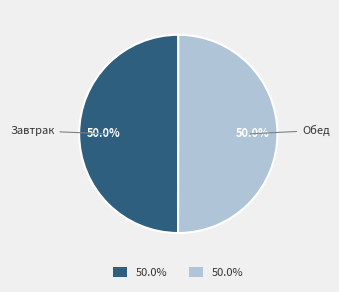

Count the number of slices in the pie.

2